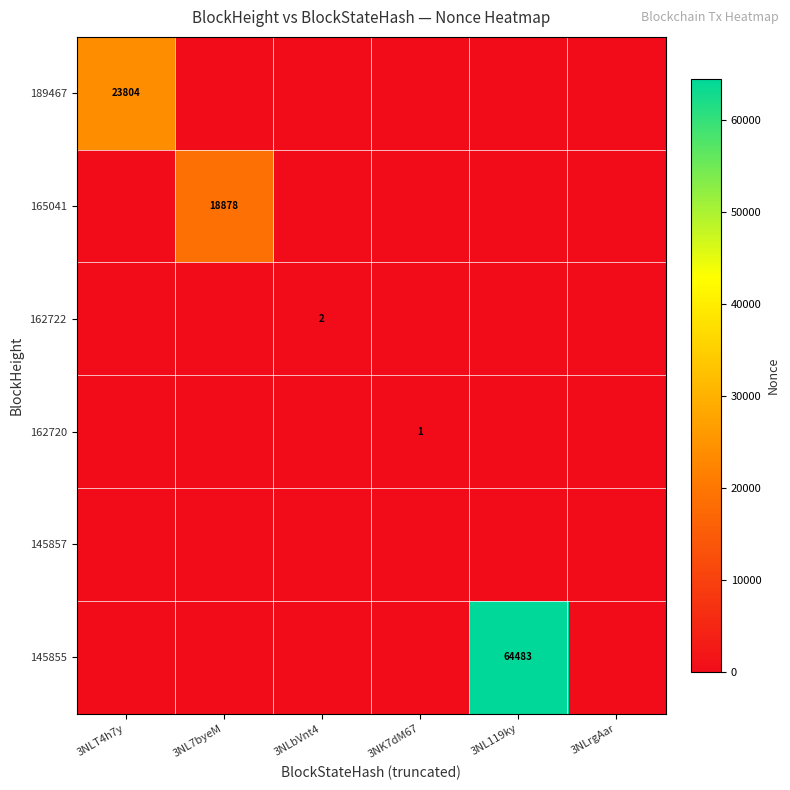

Is it true that 165041 equals 18878 at 3NL7byeM?

True